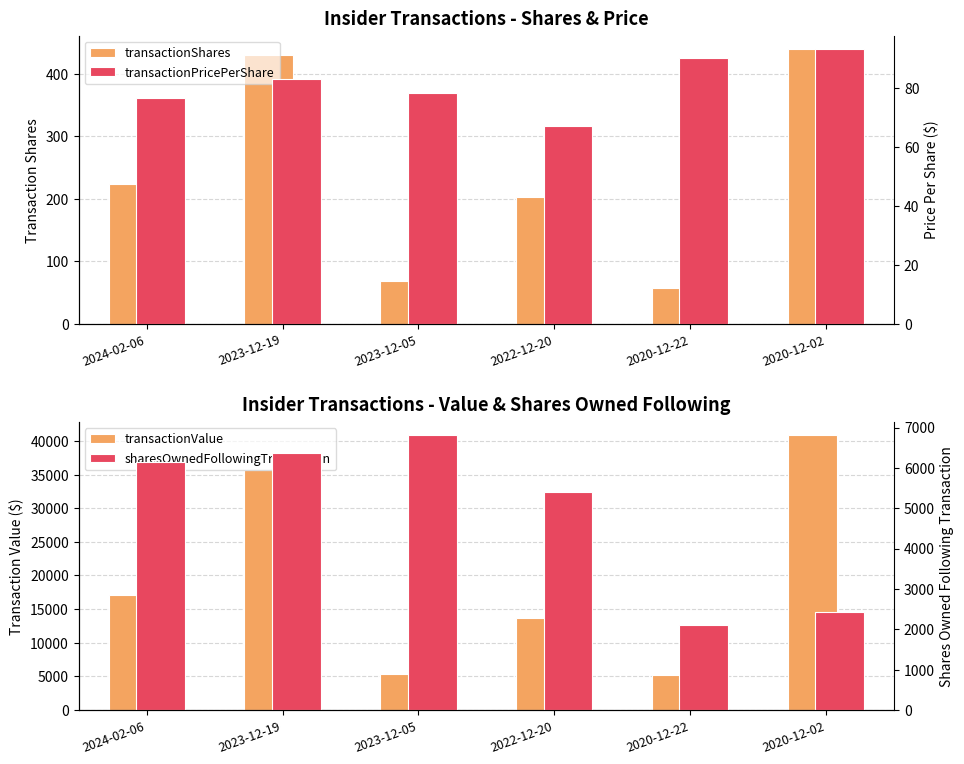

What are all the series names shown in the legend?

transactionShares, transactionValue, transactionPricePerShare, sharesOwnedFollowingTransaction